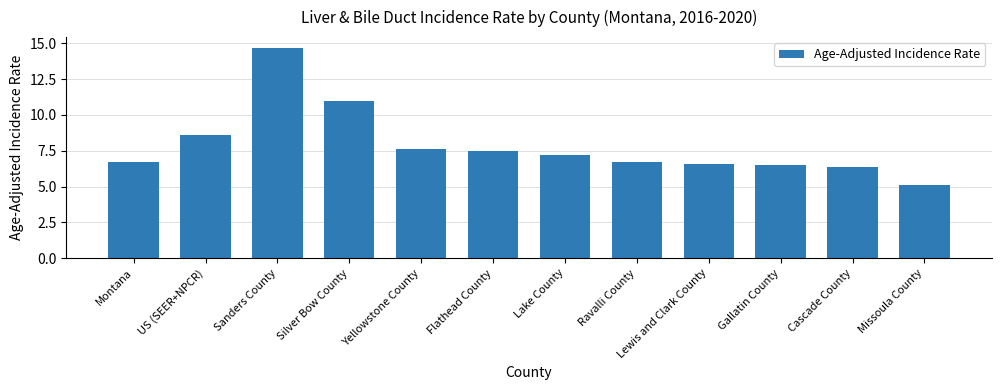

Reading left to right, what are all the values shown in this chart?

Montana=6.7	US (SEER+NPCR)=8.6	Sanders County=14.7	Silver Bow County=11.0	Yellowstone County=7.6	Flathead County=7.5	Lake County=7.2	Ravalli County=6.7	Lewis and Clark County=6.6	Gallatin County=6.5	Cascade County=6.4	Missoula County=5.1